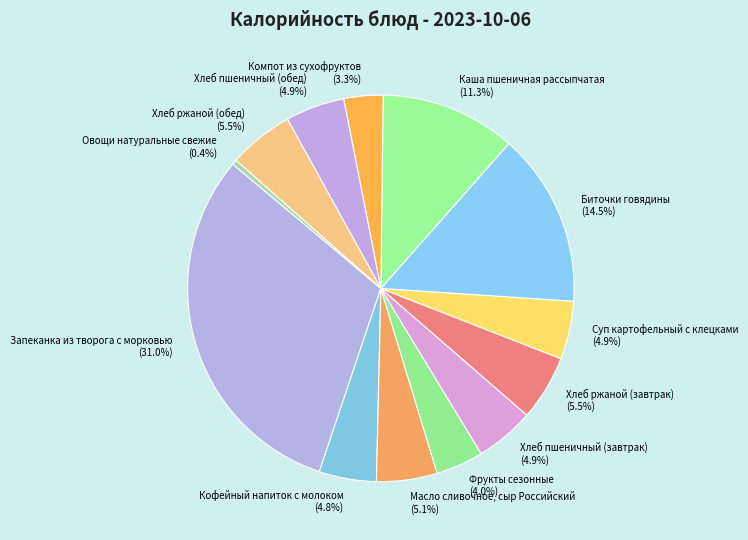

How many slices are in this pie chart?

13